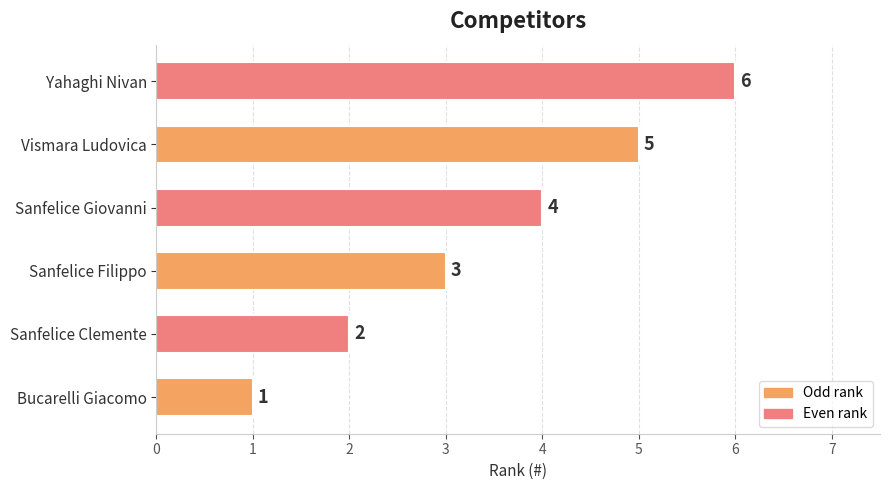

What is the sum of all values?

21